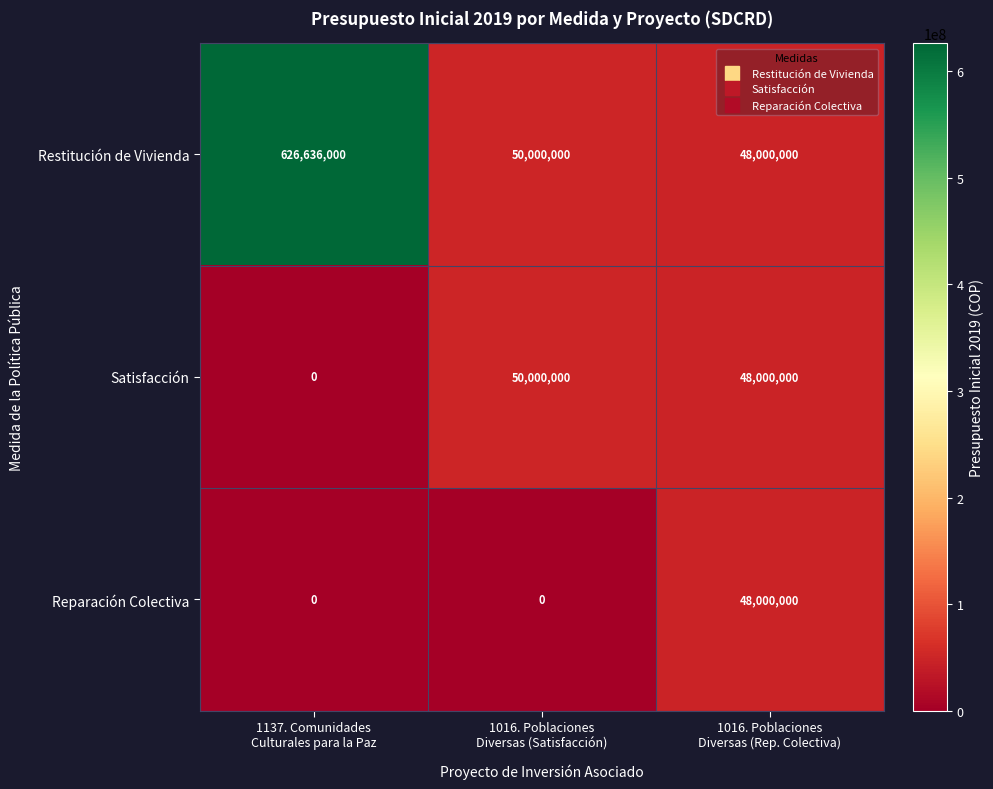

List the series in order of their peak value, highest first.

Restitución de Vivienda, Satisfacción, Reparación Colectiva